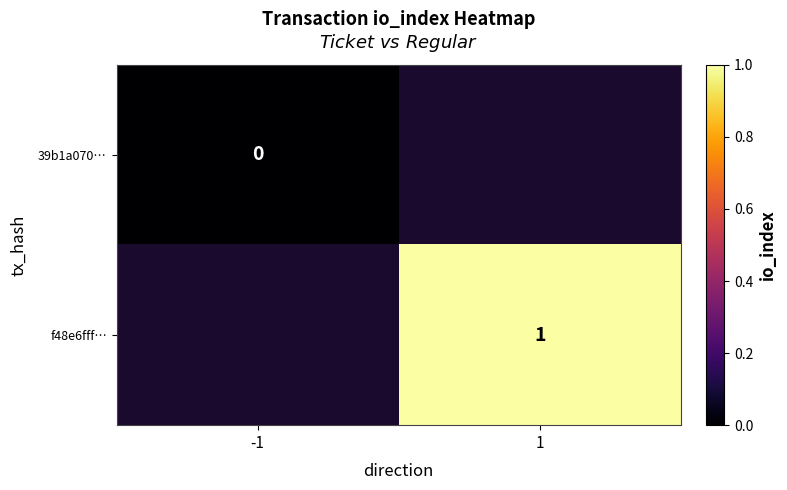

The value of f48e6fff… at 1 is 1. True or false?

True